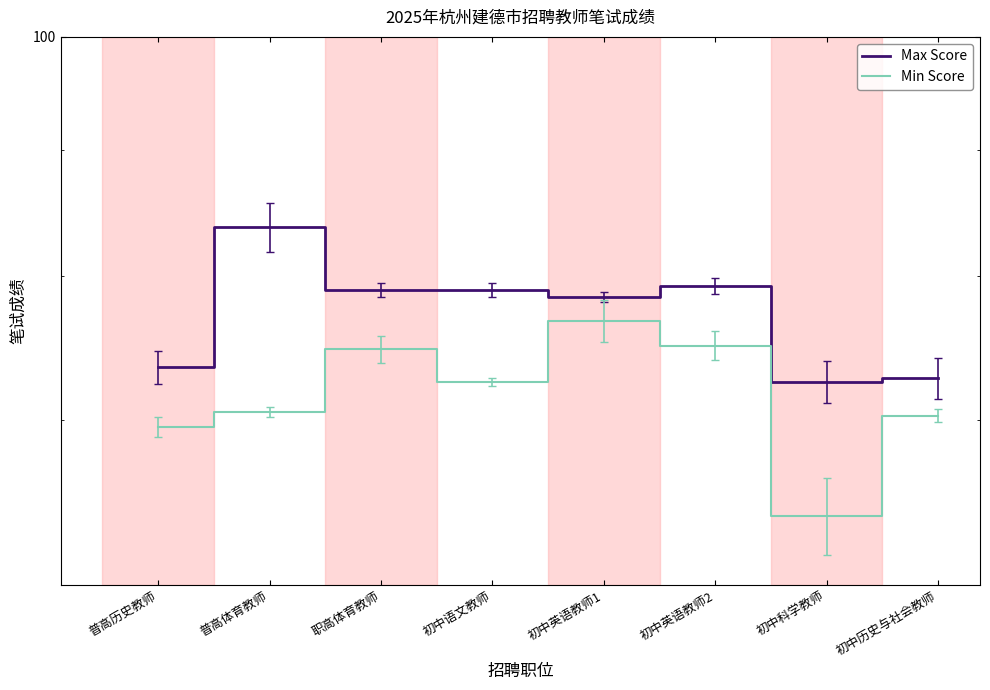

Where is Max Score nearest to the value 78?

初中英语教师1